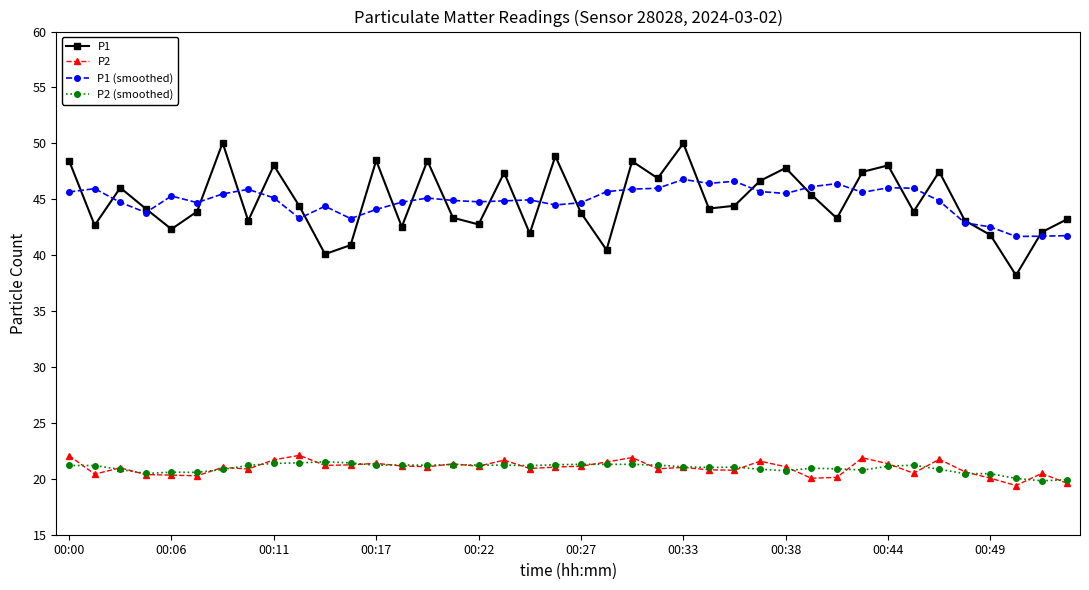

True or false: P1 (smoothed) has more than 2 interior local peaks.

True